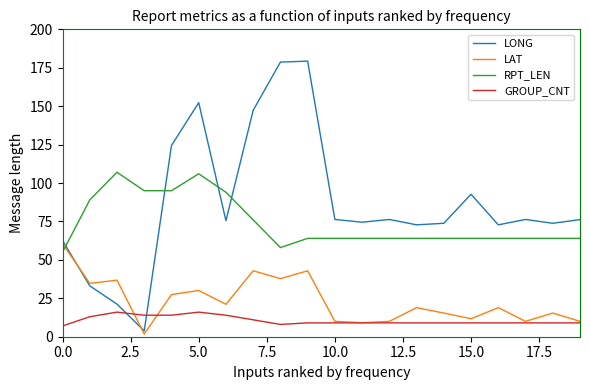

Rank the series by their average value, from highest to lowest.

LONG, RPT_LEN, LAT, GROUP_CNT